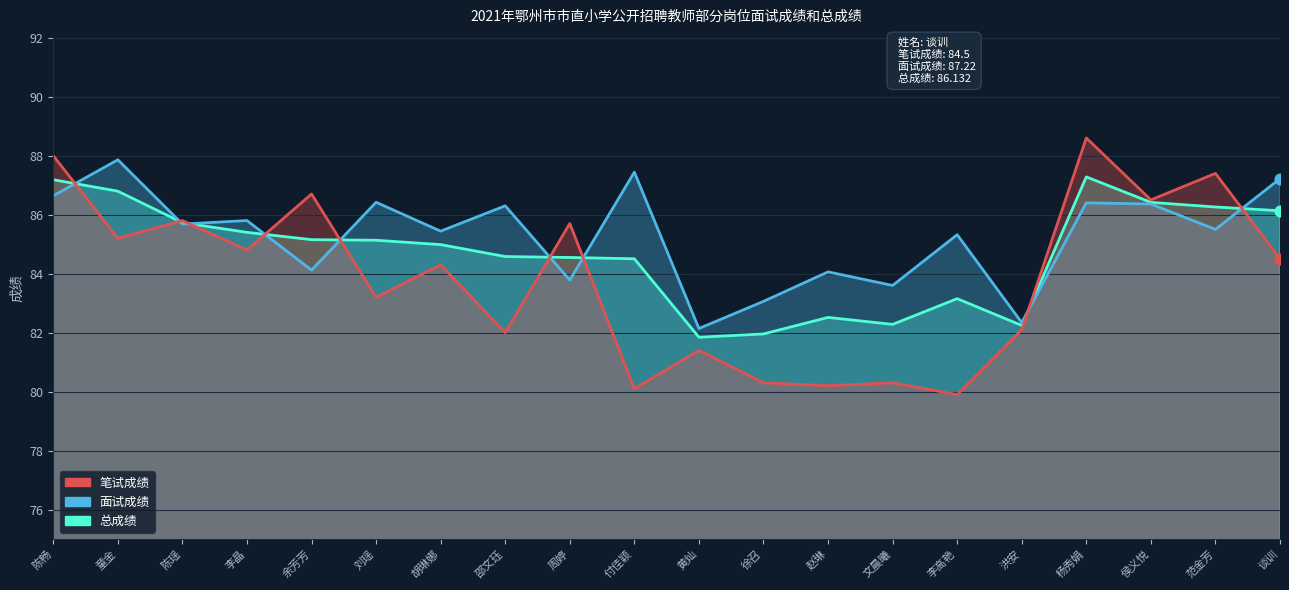

Which series reaches the maximum Y coordinate?

笔试成绩